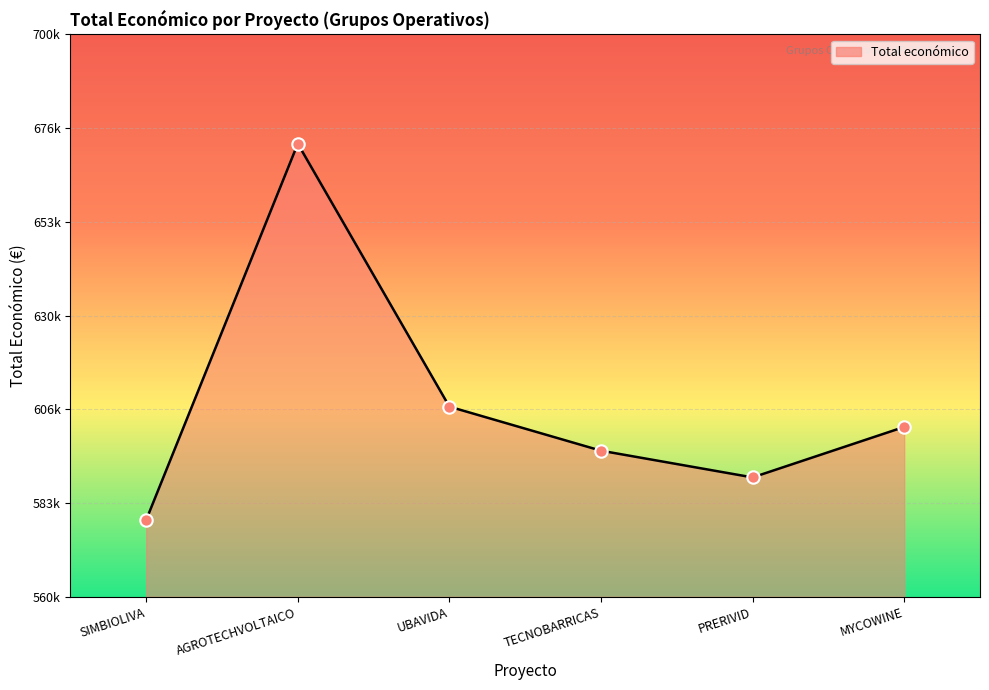

What is the ratio of the value at PRERIVID to the value at AGROTECHVOLTAICO?

0.9